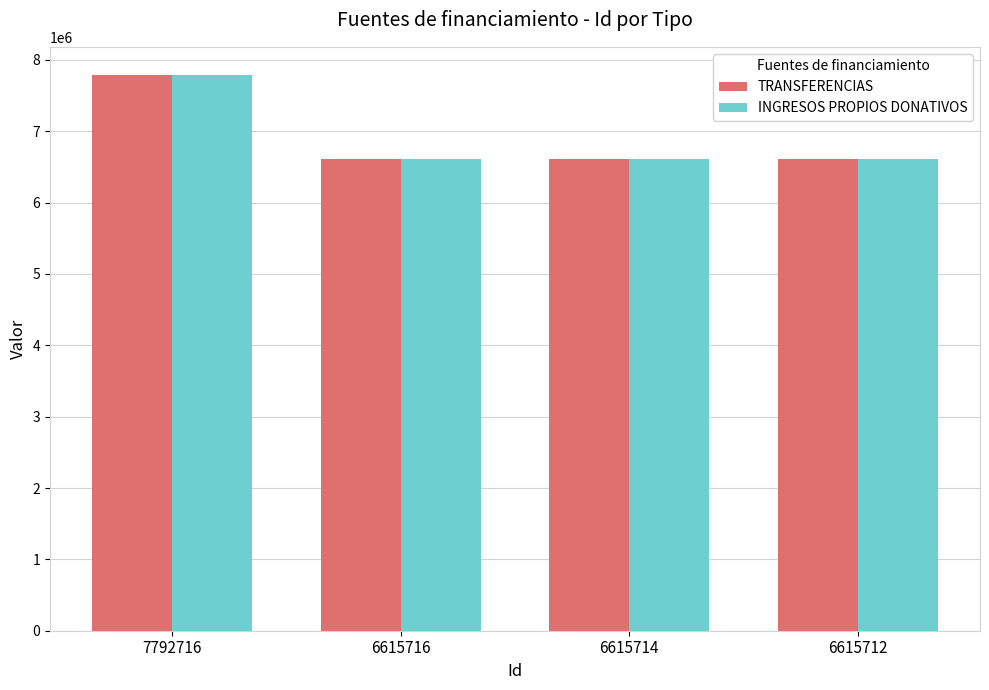

What is the sum of all INGRESOS PROPIOS DONATIVOS values?

27639858